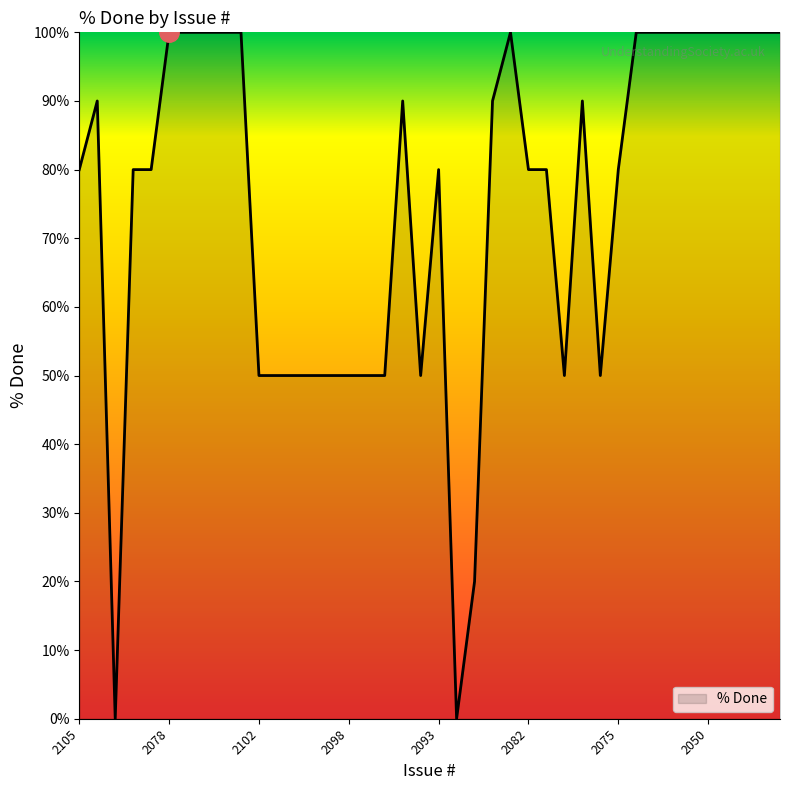

What is the maximum value shown in the chart?

100